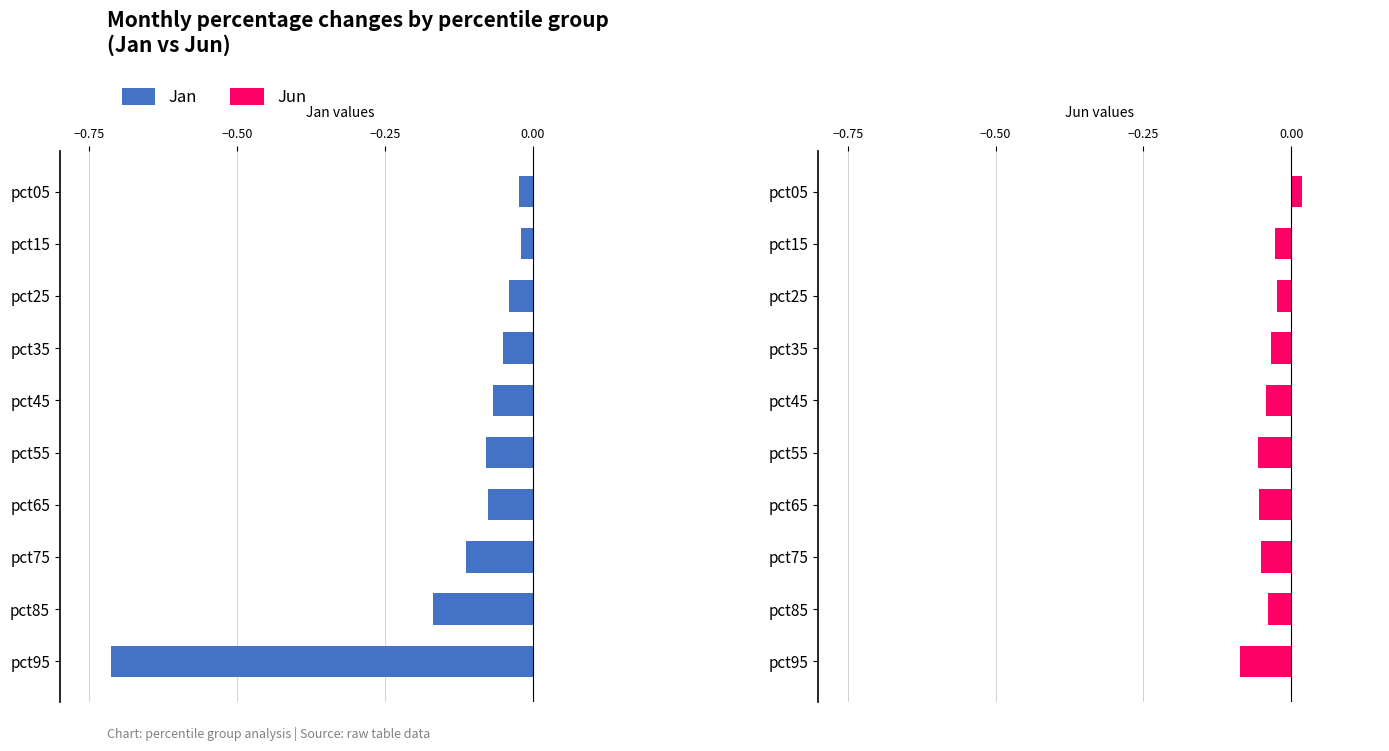

At pct55, list the series in order from smallest to largest.

Jan, Jun